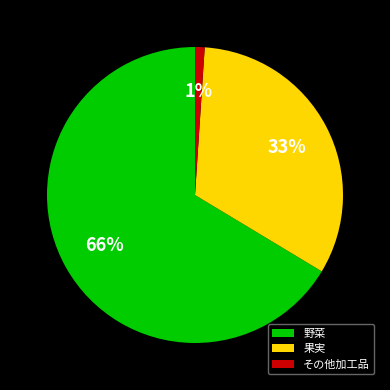

Combined, do その他加工品 and 野菜 account for over 50%?

Yes